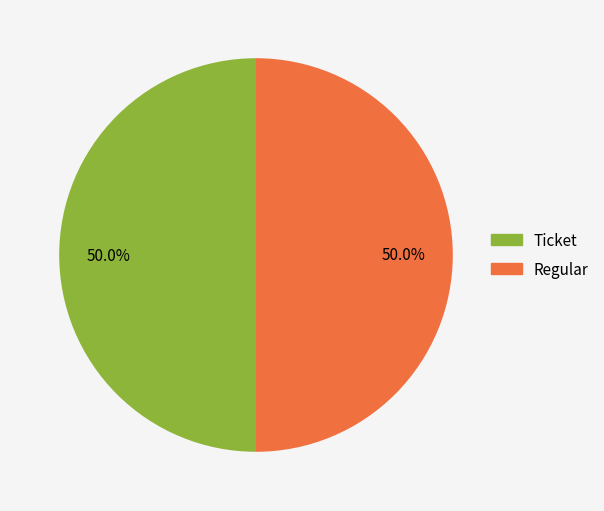

Count the number of slices in the pie.

2